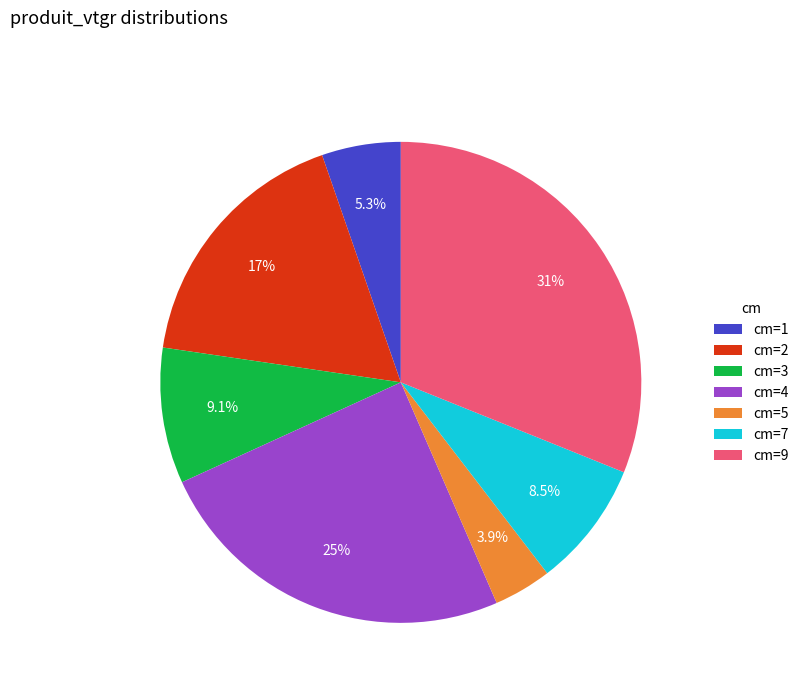

Rank the categories by value from highest to lowest.

cm=9, cm=4, cm=2, cm=3, cm=7, cm=1, cm=5